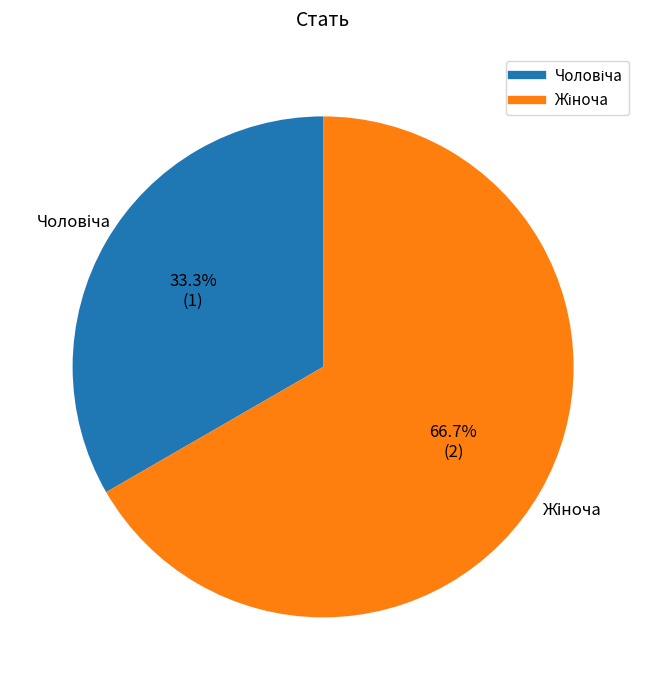

Does any single category account for the majority?

Yes